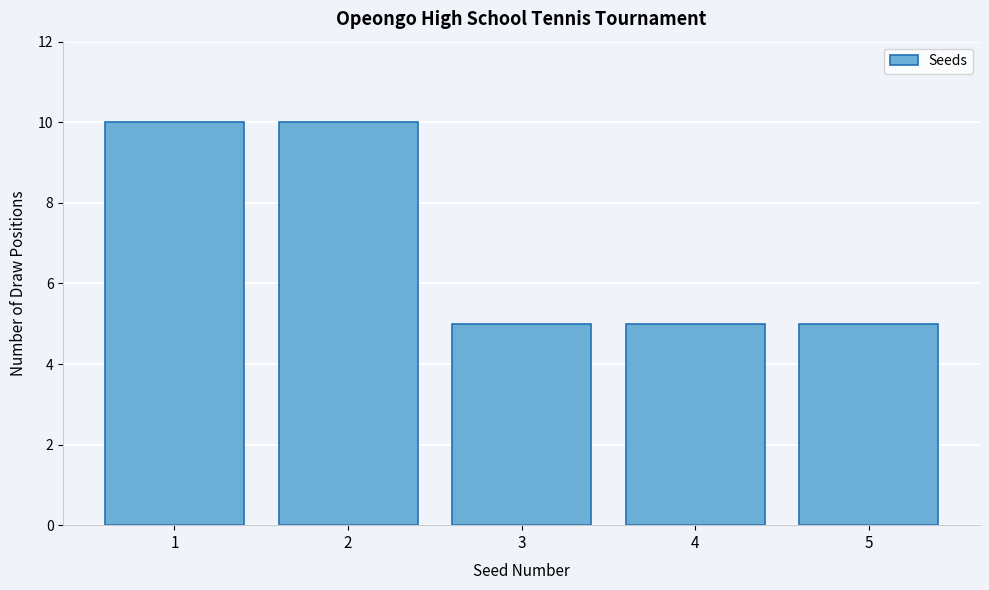

Reading left to right, list every bar in this chart as the range it spans on the x-axis followed by its height. The values are not printed on the chart, so give them approximately, as read against the axis.

0.5 to 1.5: 10
1.5 to 2.5: 10
2.5 to 3.5: 5
3.5 to 4.5: 5
4.5 to 5.5: 5